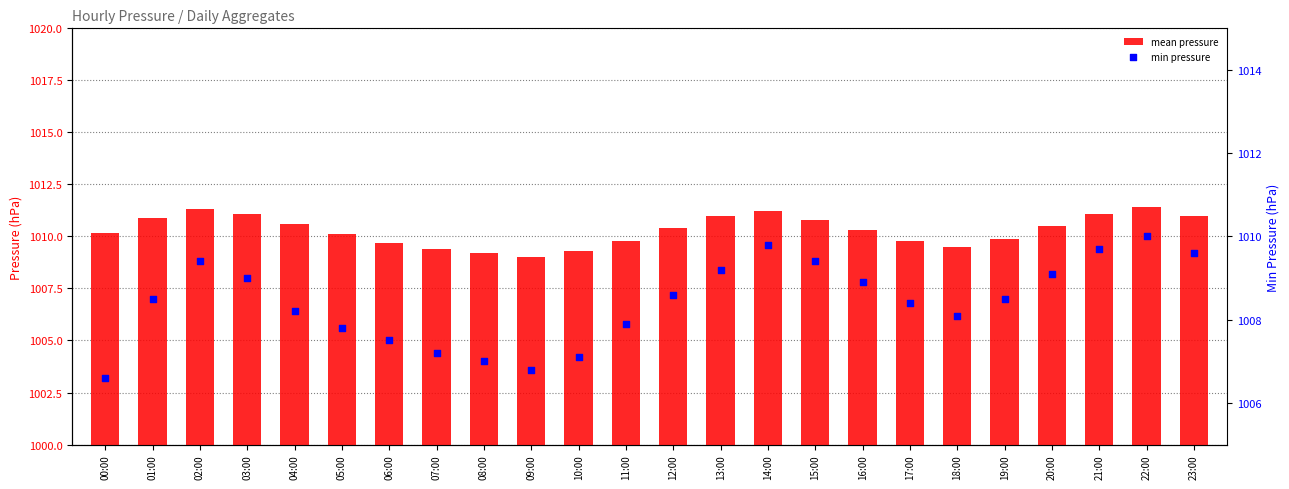

Which series contains the highest Y value?

mean pressure